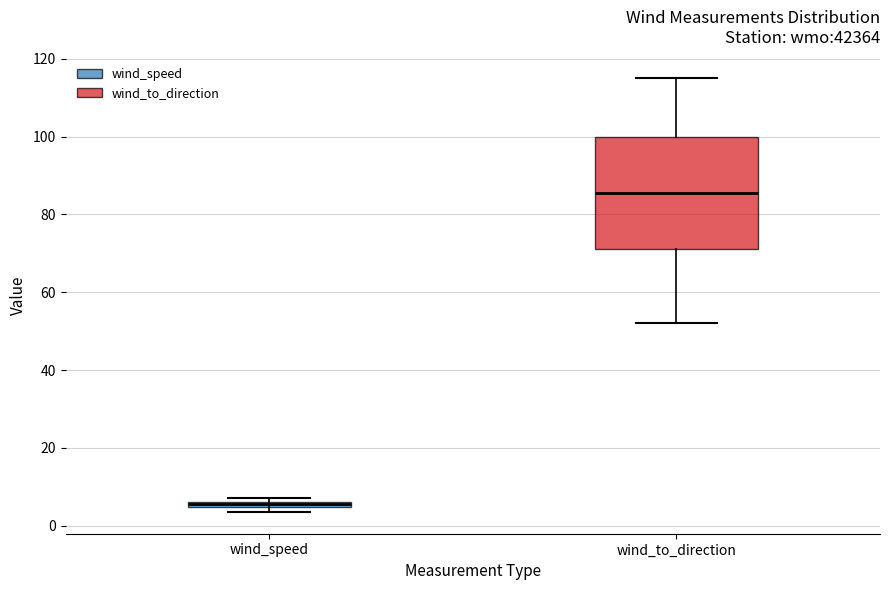

Which box's median line is the lowest?

wind_speed